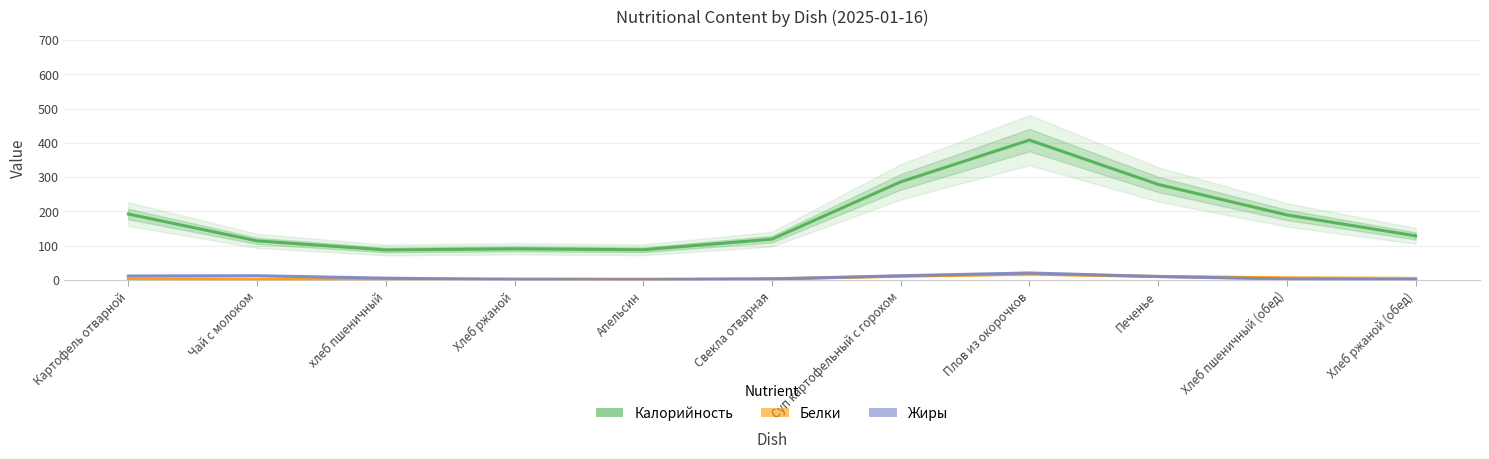

At which category does Жиры reach its first local peak?

Чай с молоком